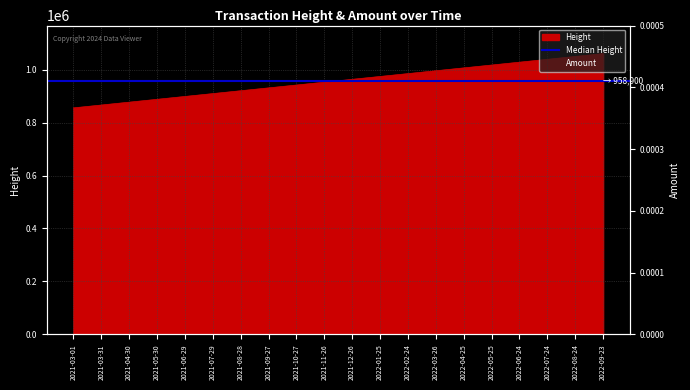

What is the maximum value shown in the chart?

1061300